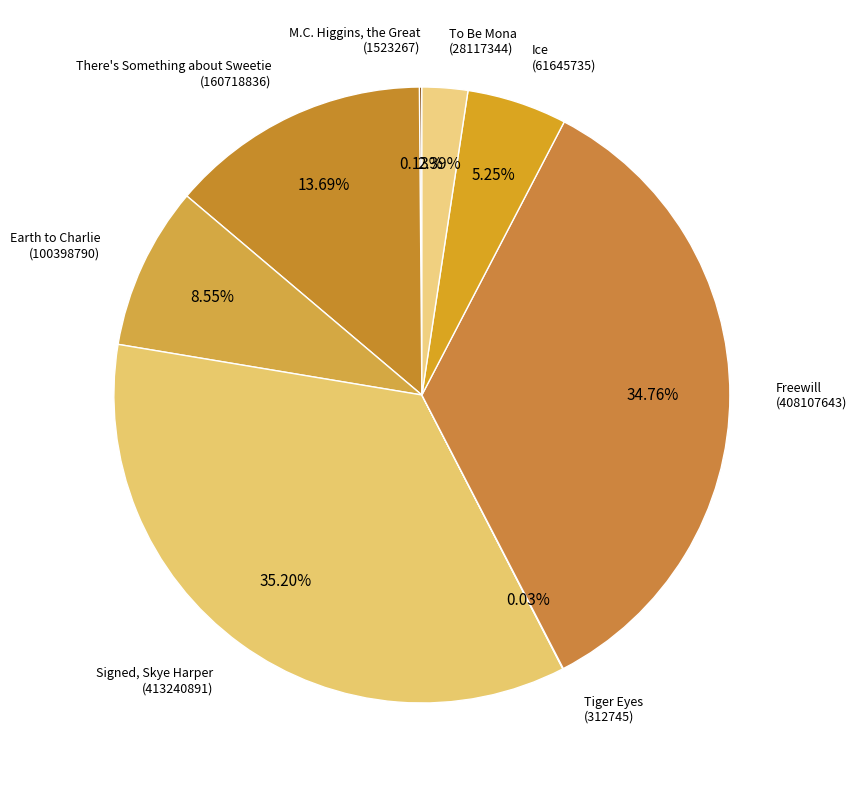

Does To Be Mona represent more than half of the total?

No